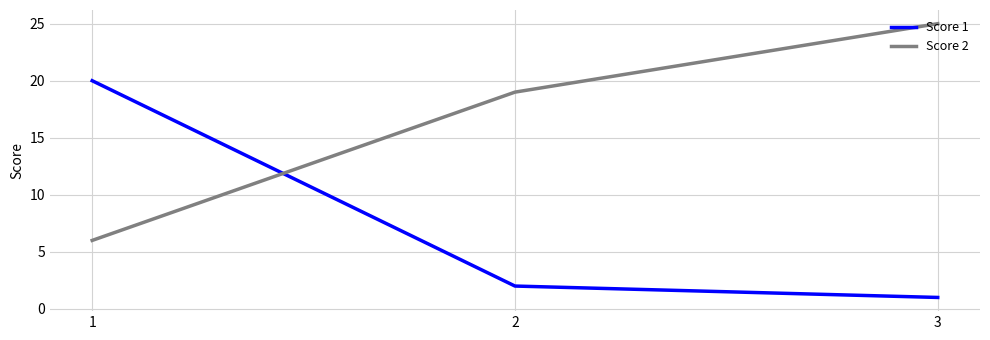

What is the maximum value for Score 2?

25